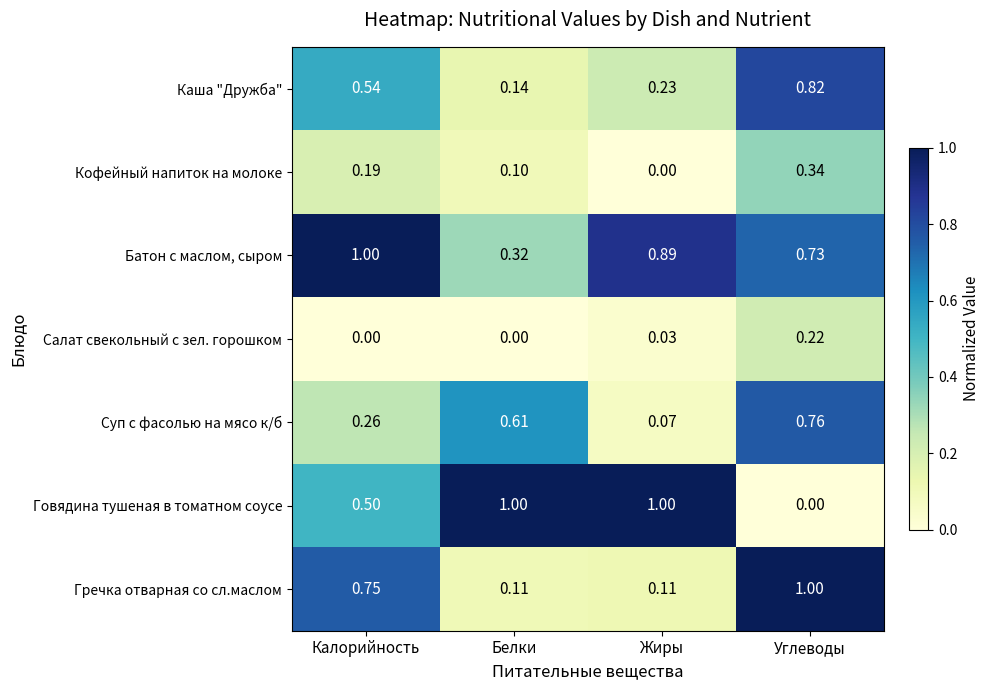

What is the total value across all series at Углеводы?

3.9